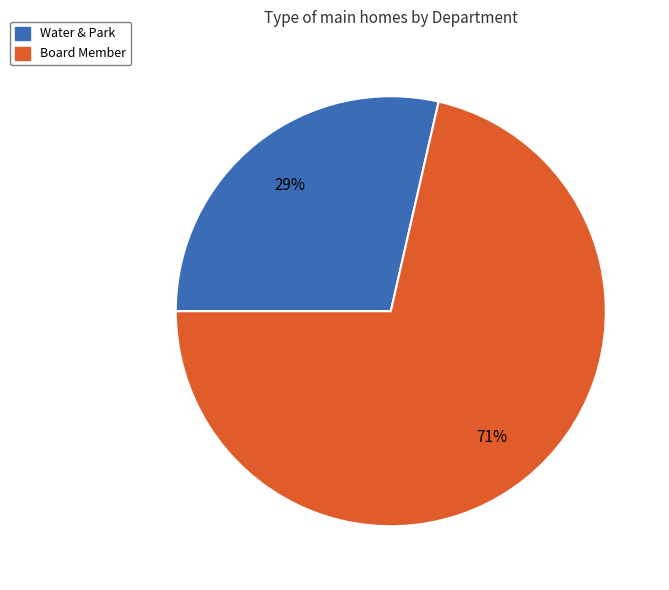

Is the sum of Board Member and Water & Park greater than half?

Yes